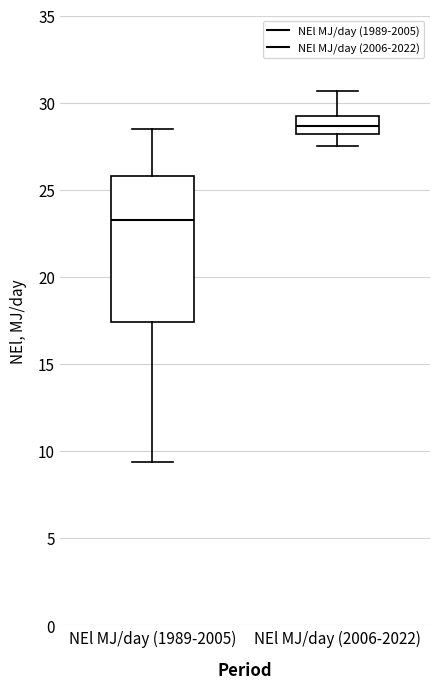

Reading left to right, read every box against the y-axis: the position of its median line, the range the box covers, and the ends of its whiskers. The values are not printed on the chart, so give them approximately, as read against the axis.

NEl MJ/day (1989-2005): median 23.5, box 17.5 to 26.0, whiskers 9.5 to 28.5
NEl MJ/day (2006-2022): median 28.5, box 28.0 to 29.0, whiskers 27.5 to 30.5